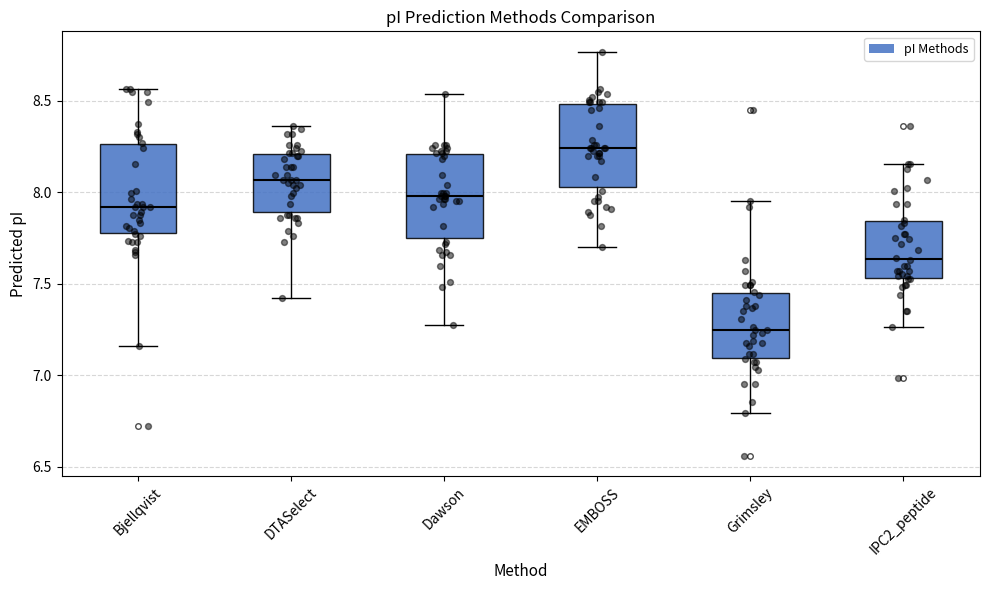

Reading left to right, read every box against the y-axis: the position of its median line, the range the box covers, and the ends of its whiskers. The values are not printed on the chart, so give them approximately, as read against the axis.

Bjellqvist: median 7.90, box 7.80 to 8.25, whiskers 7.15 to 8.55
DTASelect: median 8.05, box 7.90 to 8.20, whiskers 7.40 to 8.35
Dawson: median 8.00, box 7.75 to 8.20, whiskers 7.30 to 8.55
EMBOSS: median 8.25, box 8.05 to 8.50, whiskers 7.70 to 8.75
Grimsley: median 7.25, box 7.10 to 7.45, whiskers 6.80 to 7.95
IPC2_peptide: median 7.65, box 7.55 to 7.85, whiskers 7.25 to 8.15